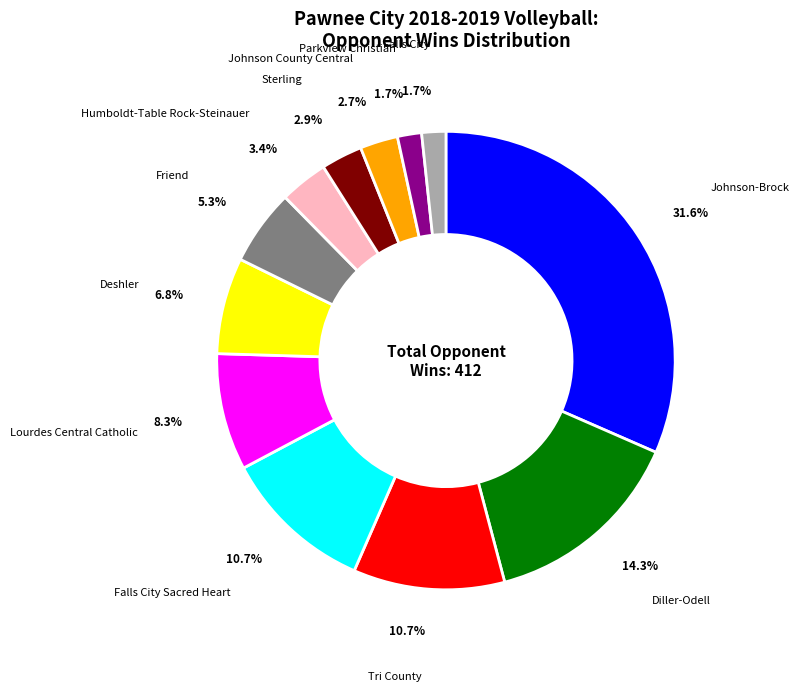

What is the ratio of the value at Tri County to the value at Falls City Sacred Heart?

1.0